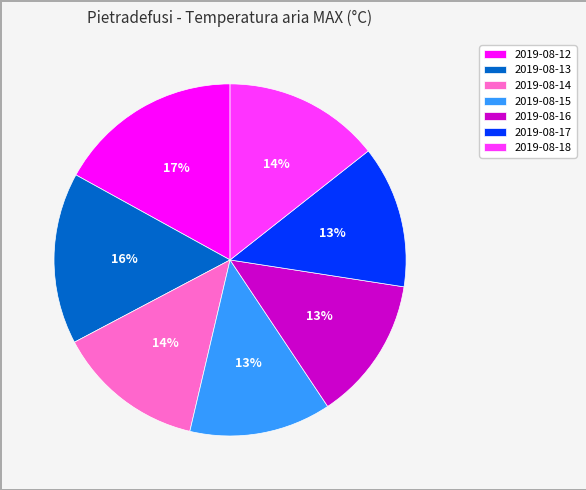

How many slices are in this pie chart?

7